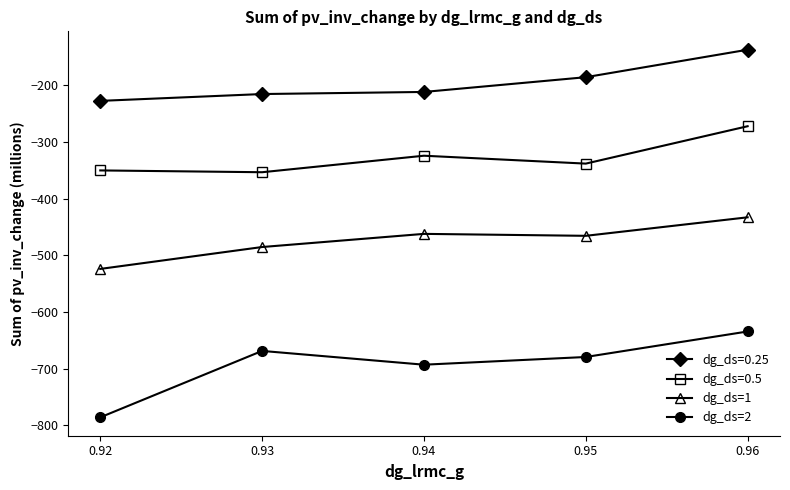

Which series has the largest total across all categories?

dg_ds=0.25